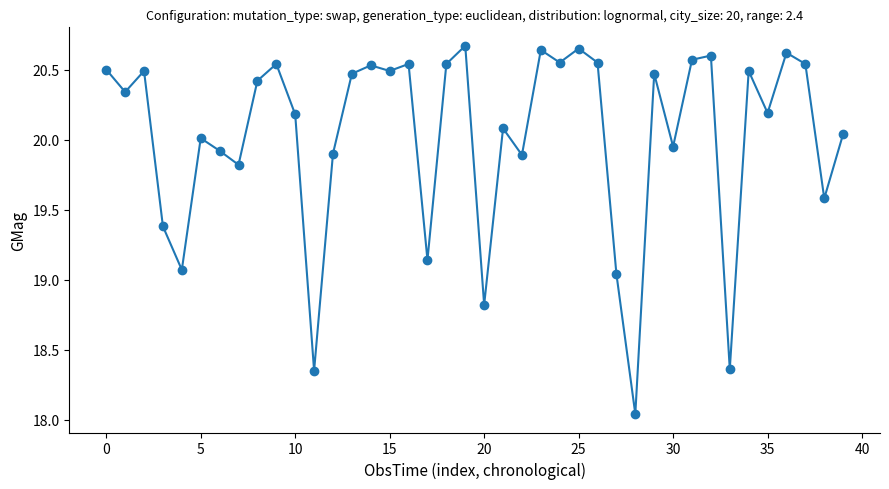

True or false: the data has more than 1 interior local peaks.

True